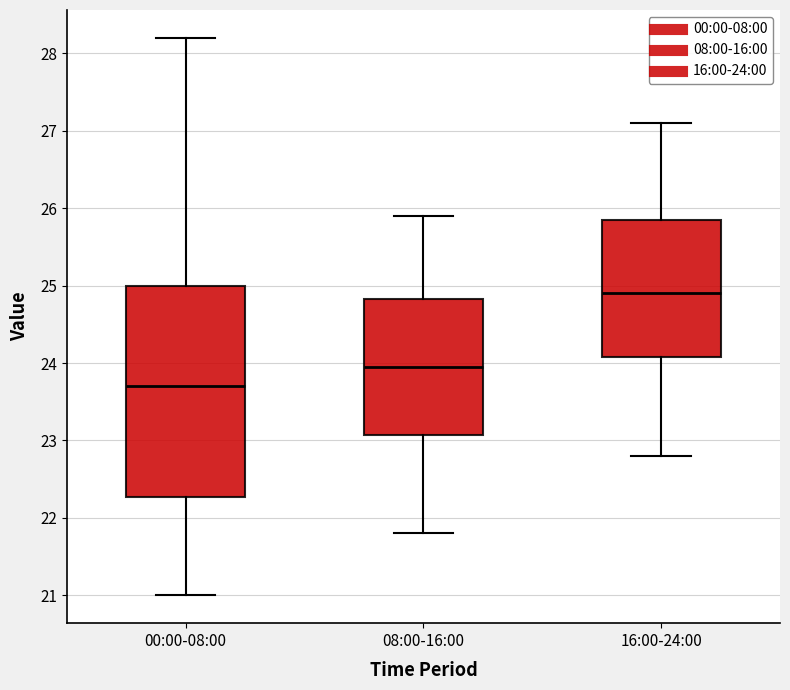

Reading left to right, transcribe this box plot: for each box, give where its median line is, the range the box spans, and where its two whiskers end, as read against the y-axis. The values are not printed on the chart, so give them approximately, as read against the axis.

00:00-08:00: median 23.7, box 22.3 to 25.0, whiskers 21.0 to 28.2
08:00-16:00: median 24.0, box 23.1 to 24.8, whiskers 21.8 to 25.9
16:00-24:00: median 24.9, box 24.1 to 25.9, whiskers 22.8 to 27.1